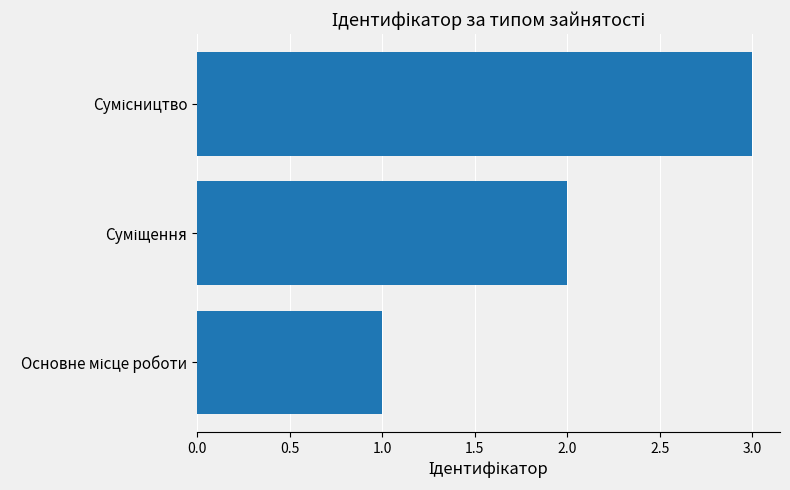

What is the greatest value displayed?

3